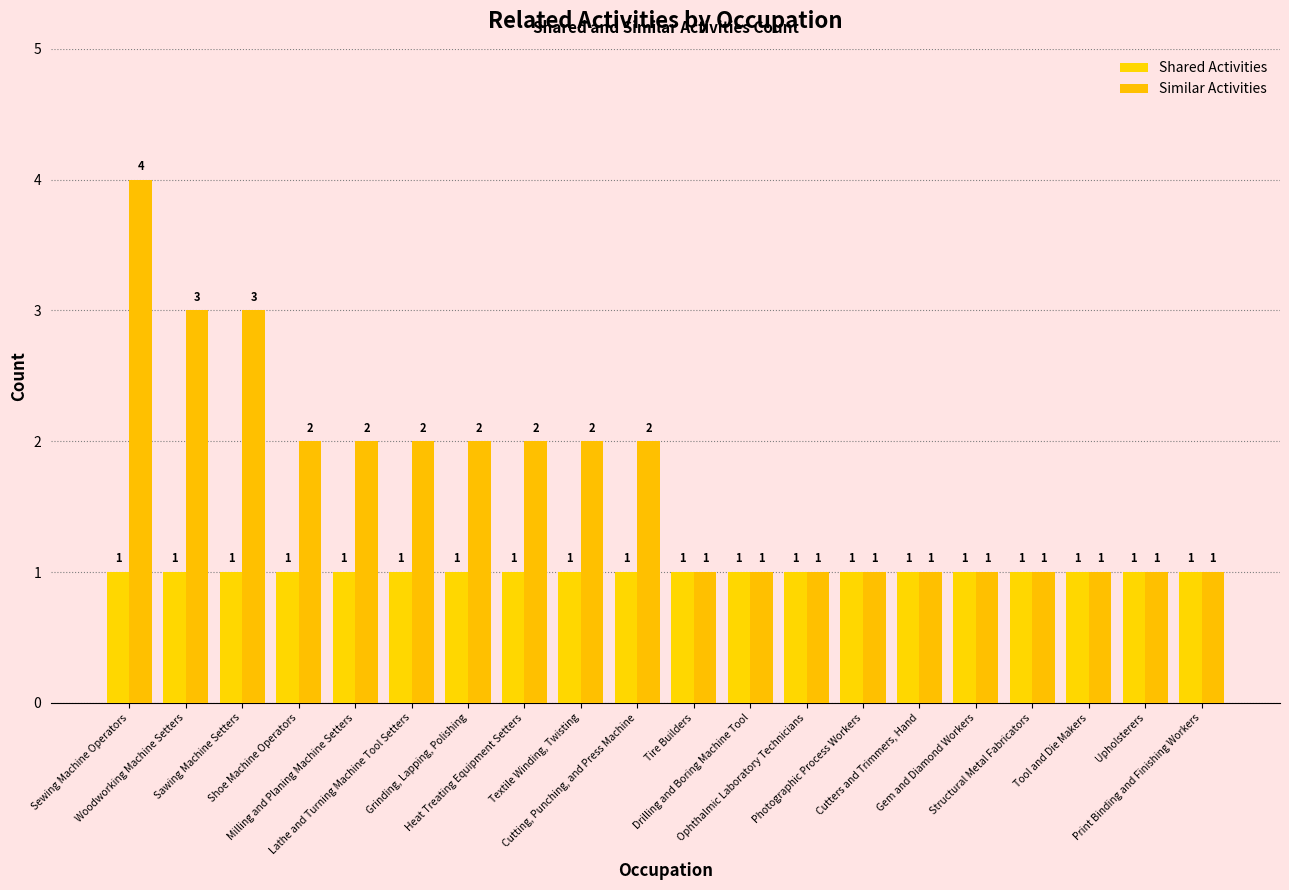

List the labels in order of Similar Activities value, smallest first.

Tire Builders, Drilling and Boring Machine Tool, Ophthalmic Laboratory Technicians, Photographic Process Workers, Cutters and Trimmers, Hand, Gem and Diamond Workers, Structural Metal Fabricators, Tool and Die Makers, Upholsterers, Print Binding and Finishing Workers, Shoe Machine Operators, Milling and Planing Machine Setters, Lathe and Turning Machine Tool Setters, Grinding, Lapping, Polishing, Heat Treating Equipment Setters, Textile Winding, Twisting, Cutting, Punching, and Press Machine, Woodworking Machine Setters, Sawing Machine Setters, Sewing Machine Operators